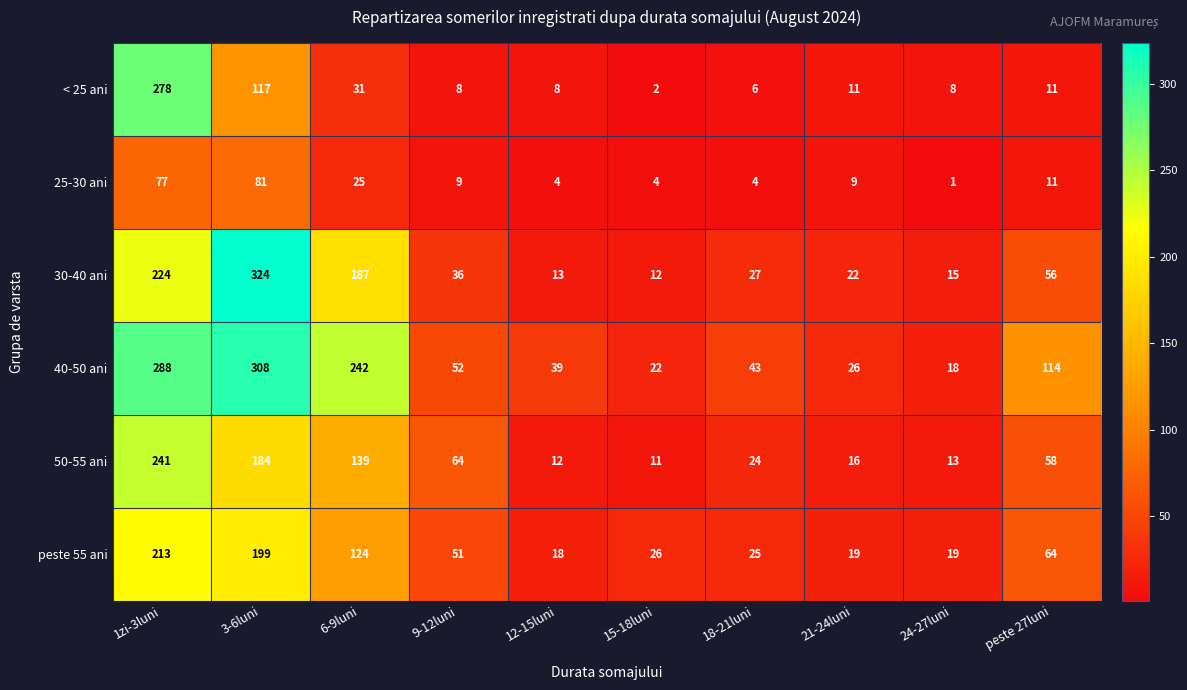

What is the smallest value displayed?

1